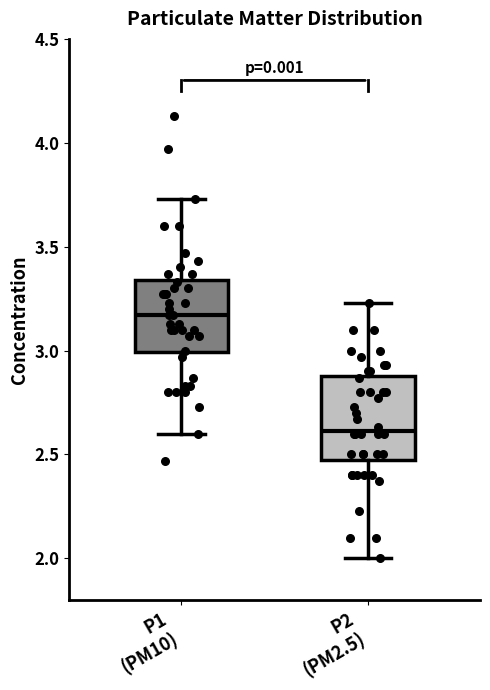

Reading left to right, transcribe this box plot: for each box, give where its median line is, the range the box spans, and where its two whiskers end, as read against the y-axis. The values are not printed on the chart, so give them approximately, as read against the axis.

P1 (PM10): median 3.15, box 3.00 to 3.35, whiskers 2.60 to 3.75
P2 (PM2.5): median 2.60, box 2.50 to 2.90, whiskers 2.00 to 3.25